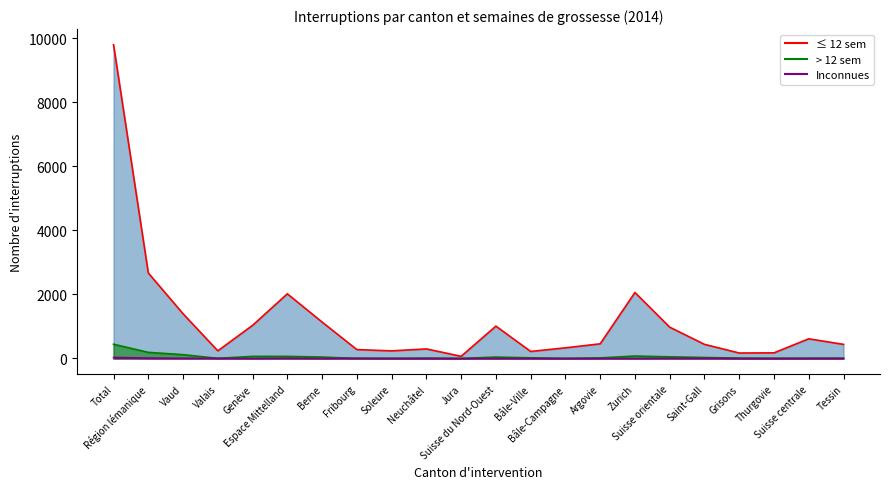

Which has a higher value, Tessin or Neuchâtel?

Tessin